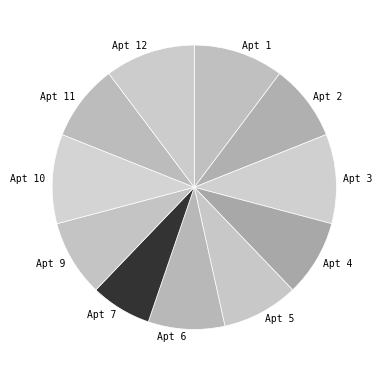

How many slices are in this pie chart?

11